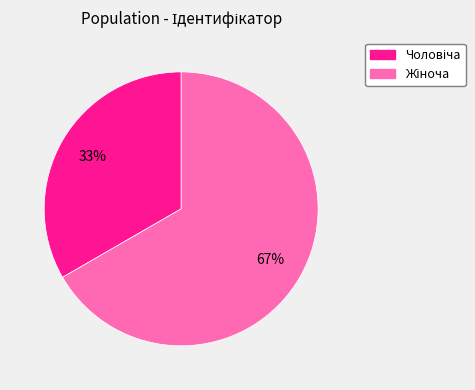

Is there a majority slice in this chart?

Yes